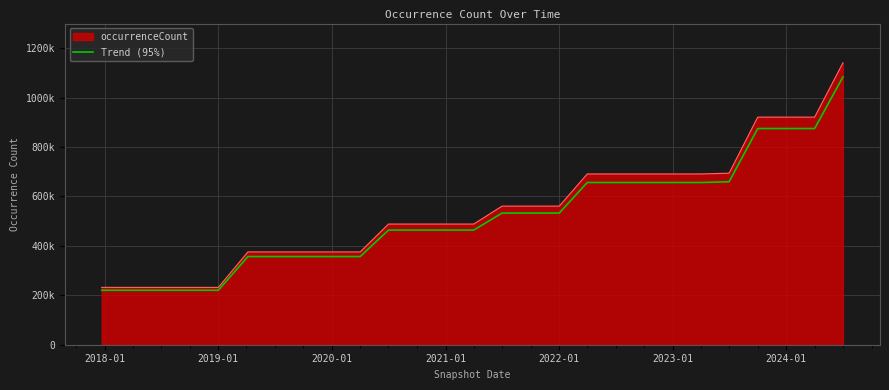

Does the chart have visible grid lines?

Yes